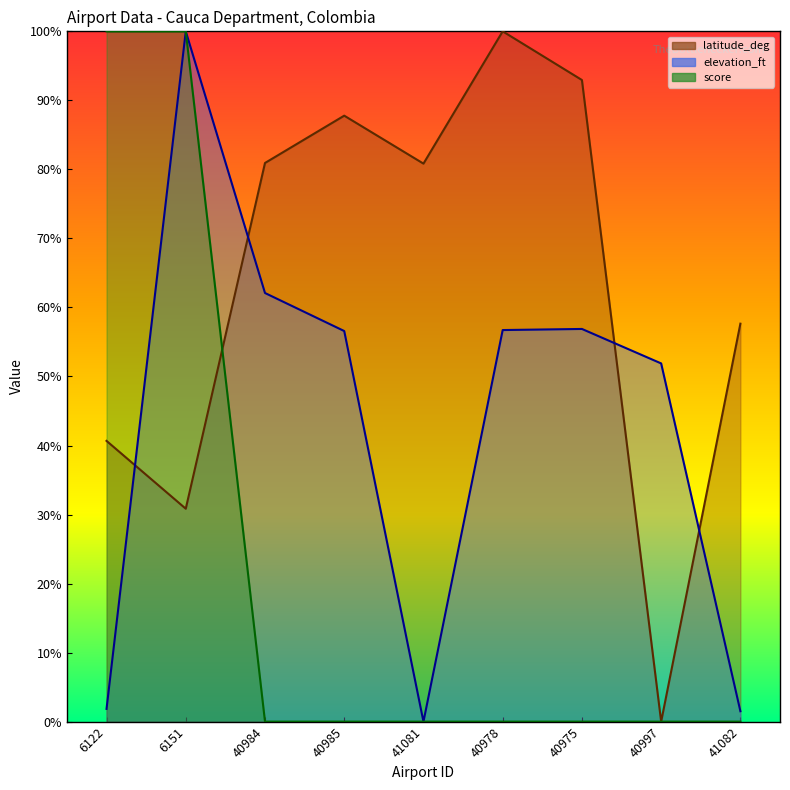

True or false: score and elevation_ft cross at least once.

False